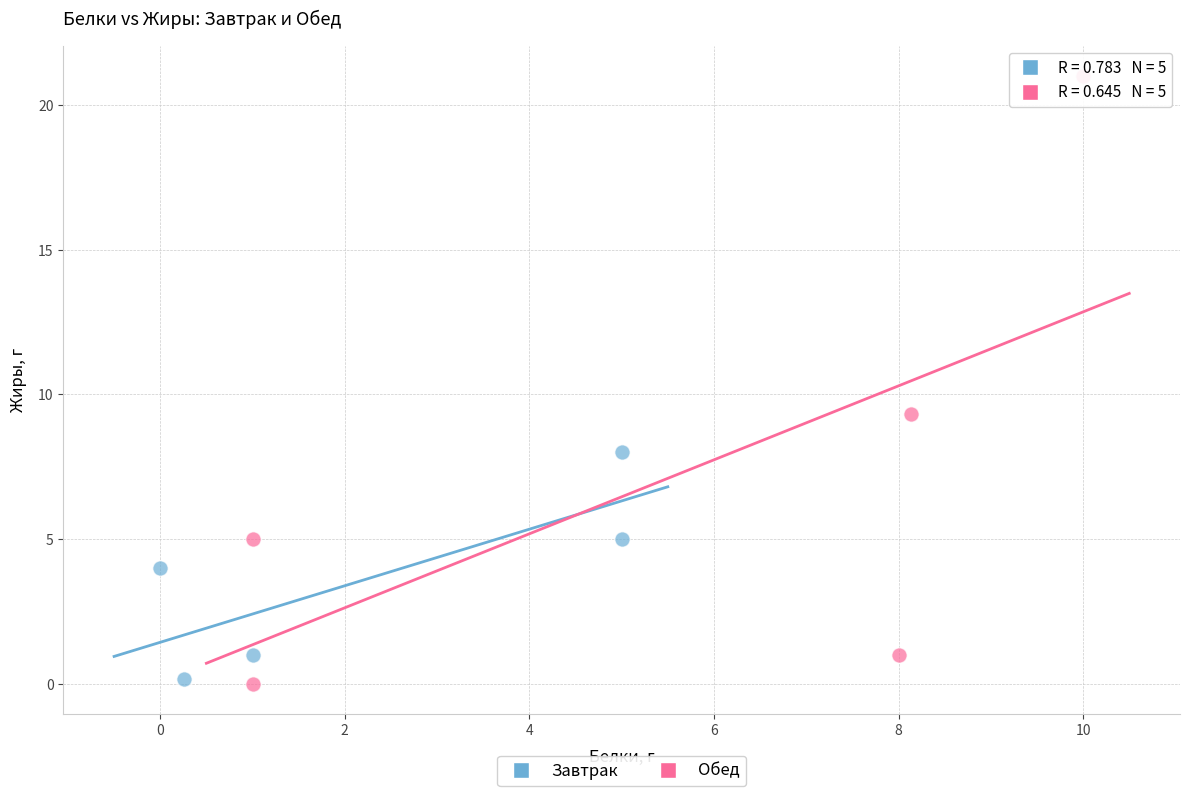

Which series contains the highest Y value?

Обед